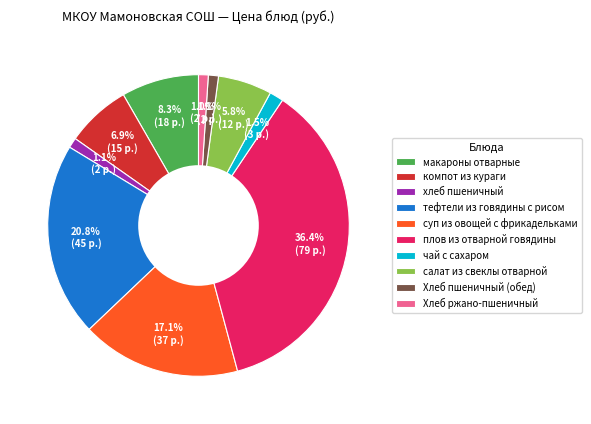

Which category has the biggest portion of the pie?

плов из отварной говядины